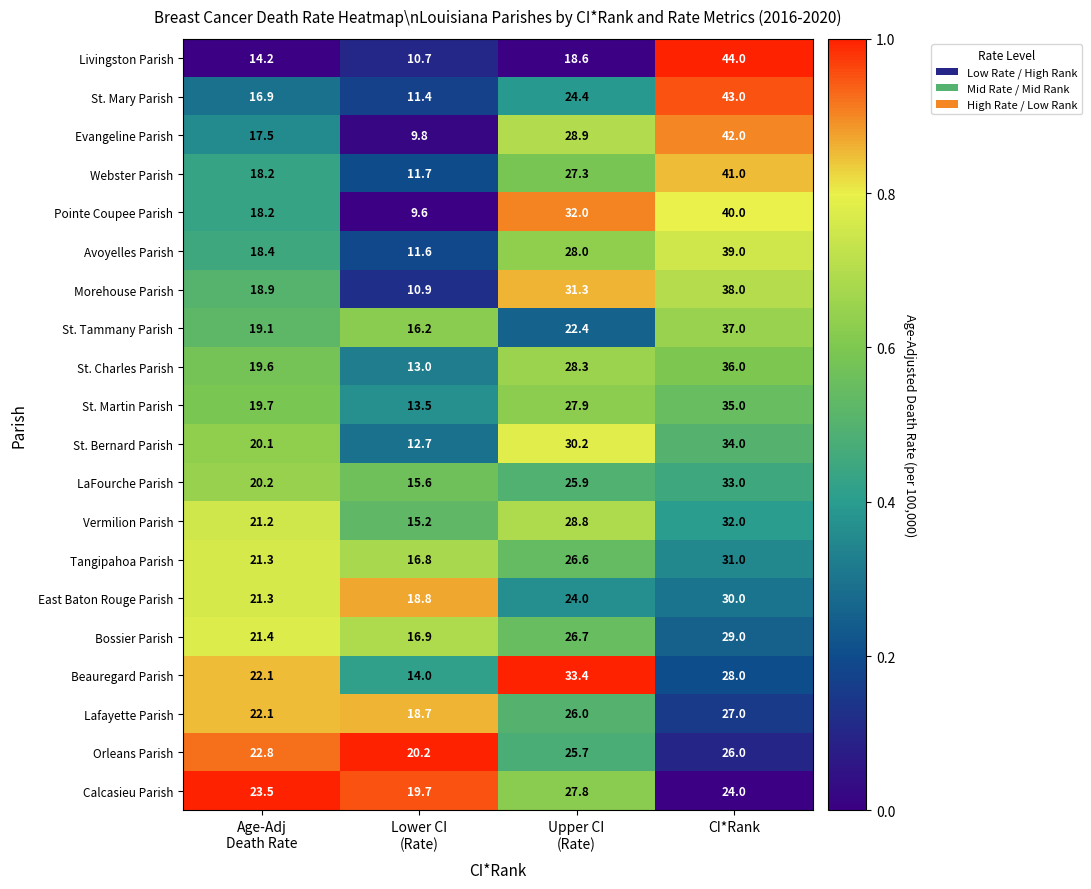

List the series in order of their peak value, highest first.

Livingston Parish, St. Mary Parish, Evangeline Parish, Webster Parish, Pointe Coupee Parish, Avoyelles Parish, Morehouse Parish, St. Tammany Parish, St. Charles Parish, St. Martin Parish, St. Bernard Parish, Beauregard Parish, LaFourche Parish, Vermilion Parish, Tangipahoa Parish, East Baton Rouge Parish, Bossier Parish, Calcasieu Parish, Lafayette Parish, Orleans Parish